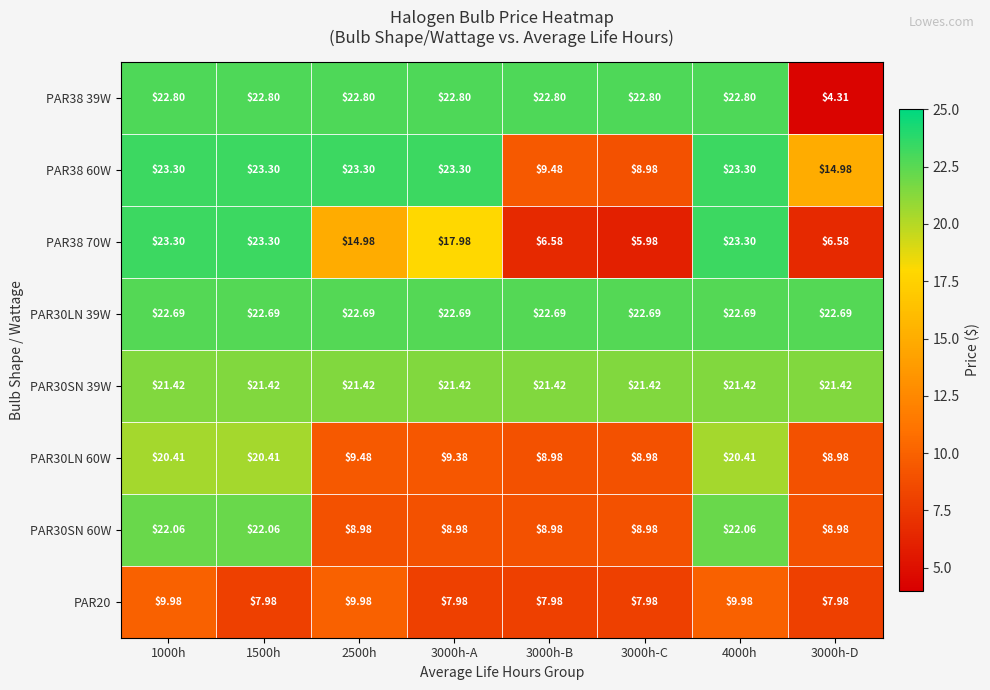

Is the value of PAR38 39W at 4000h greater than the value of PAR38 60W at 3000h-D?

Yes